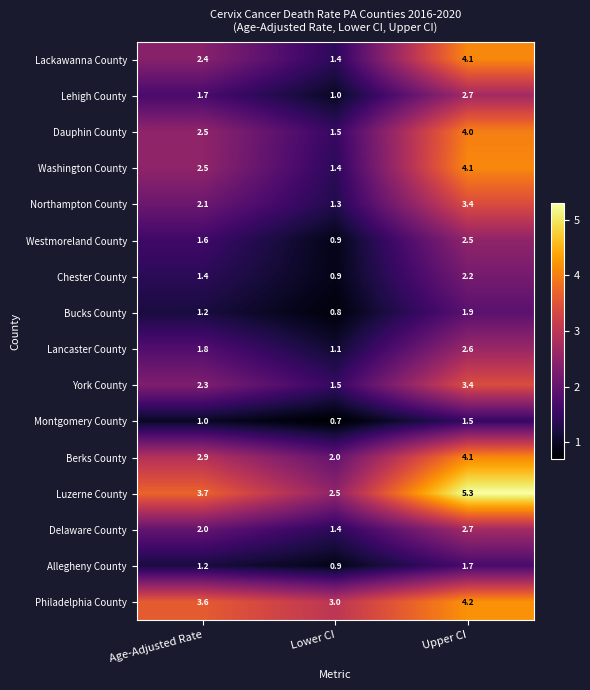

List the labels in order of Lancaster County value, largest first.

Upper CI, Age-Adjusted Rate, Lower CI